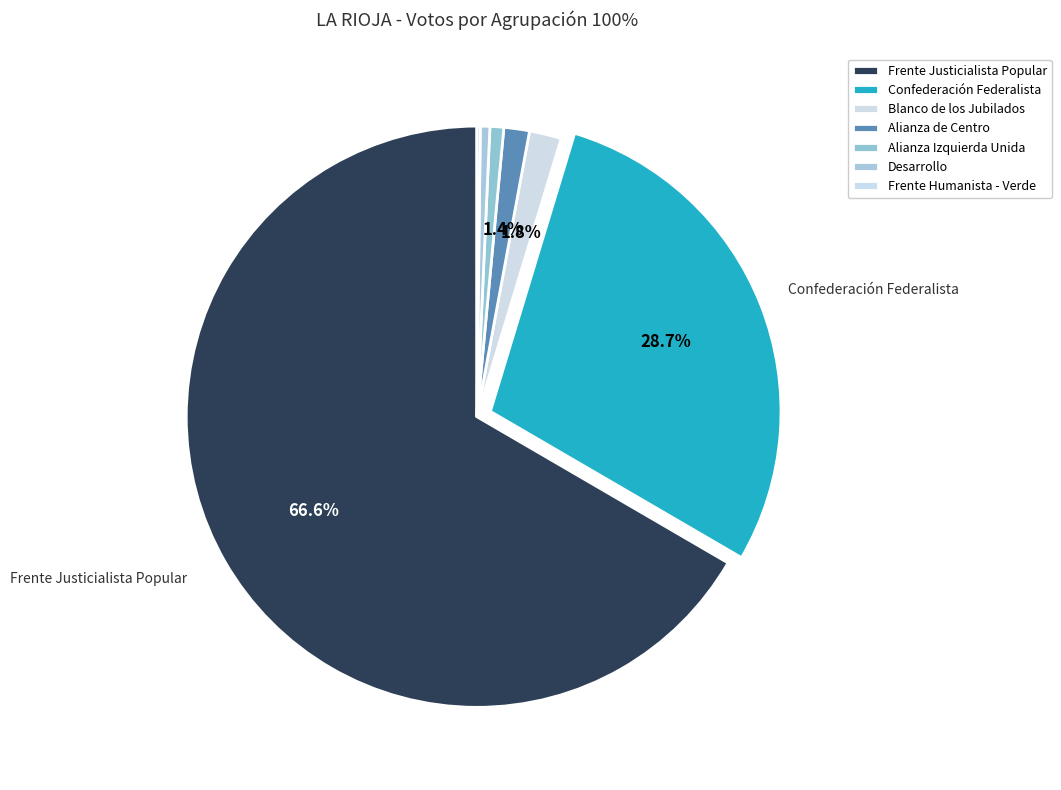

To the nearest percent, what is the average slice percentage?

14%